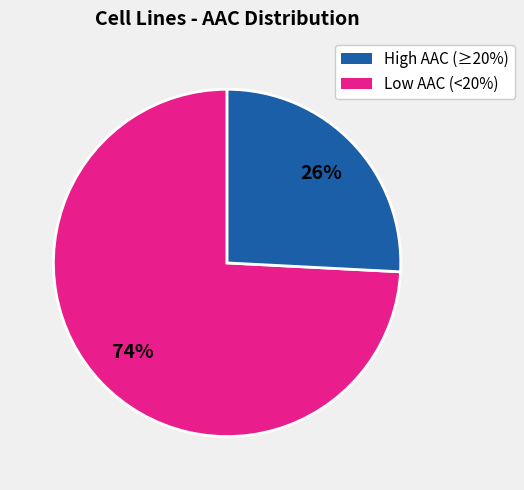

How many slices are in this pie chart?

2